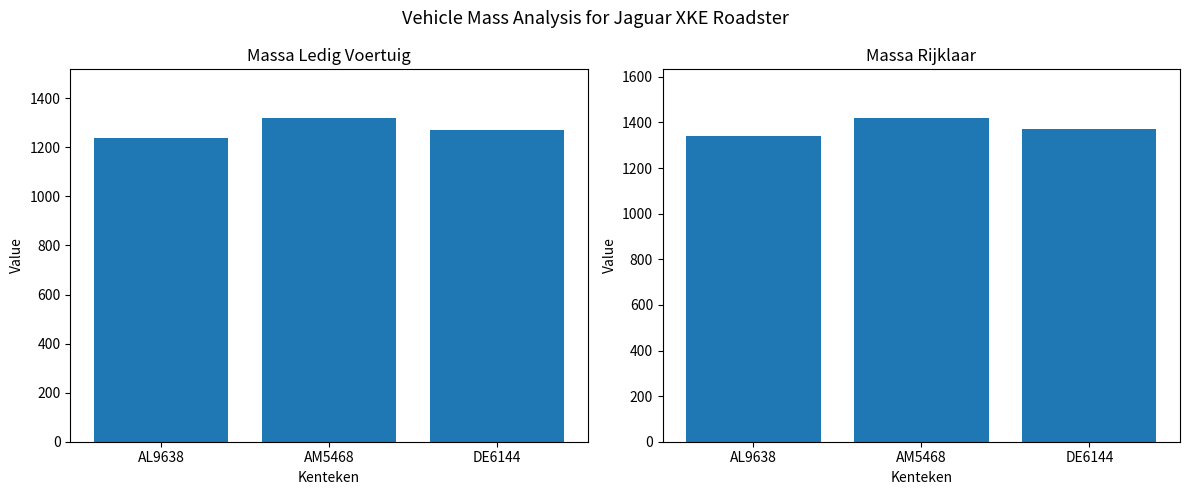

List the series in order of their overall mean, lowest first.

massa_ledig_voertuig, massa_rijklaar